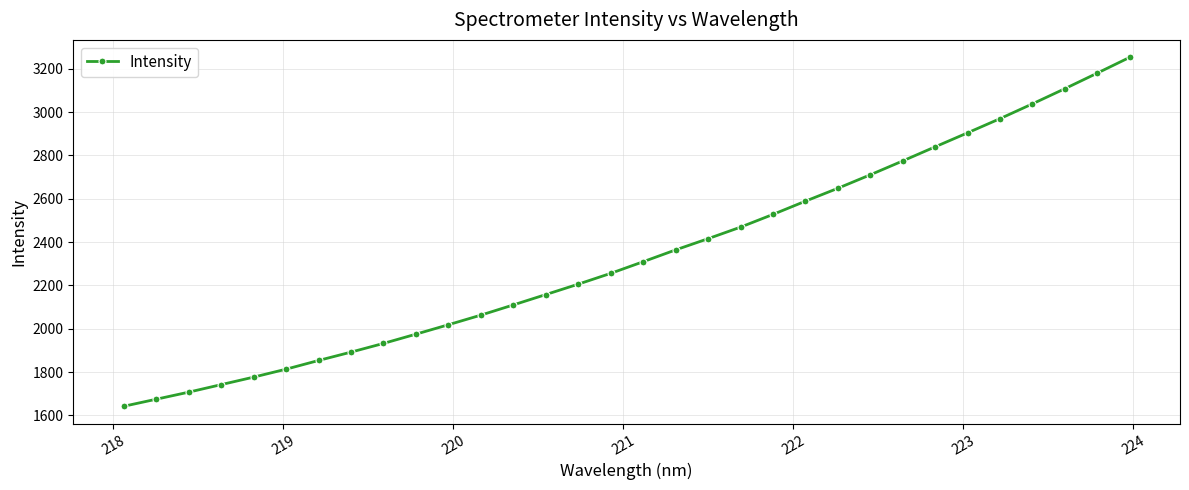

What is the difference between the maximum and minimum values?

1610.6